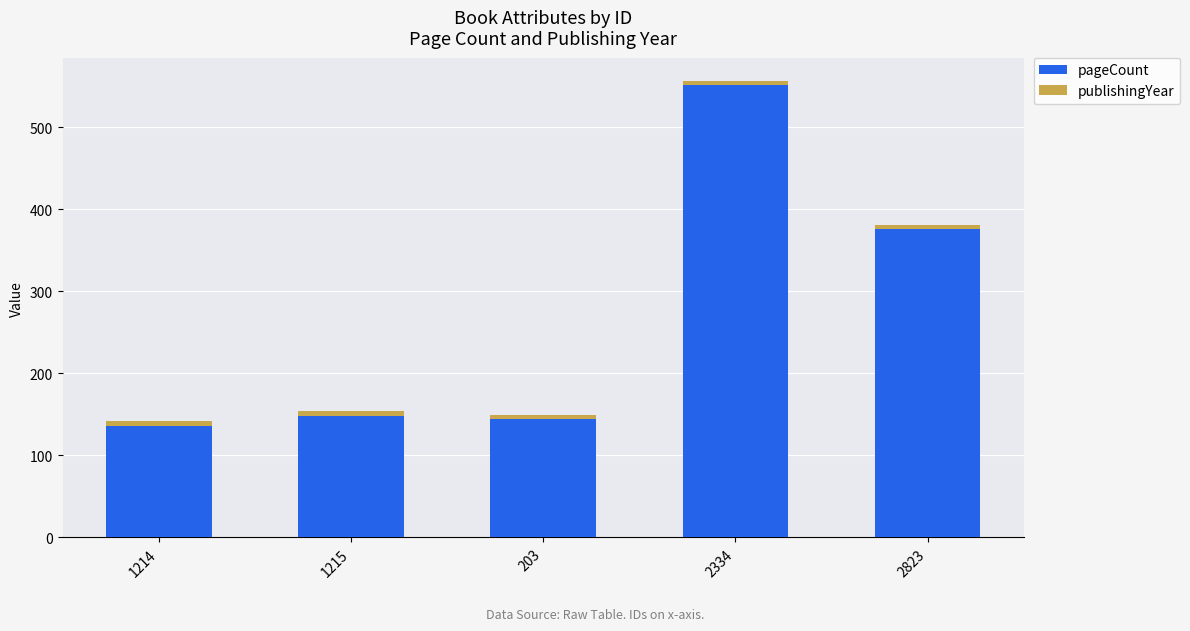

Where is pageCount nearest to the value 344?

2823